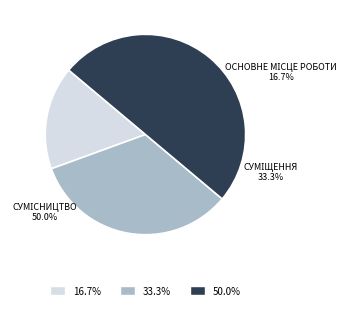

Is the sum of Сумісництво and Суміщення greater than half?

Yes